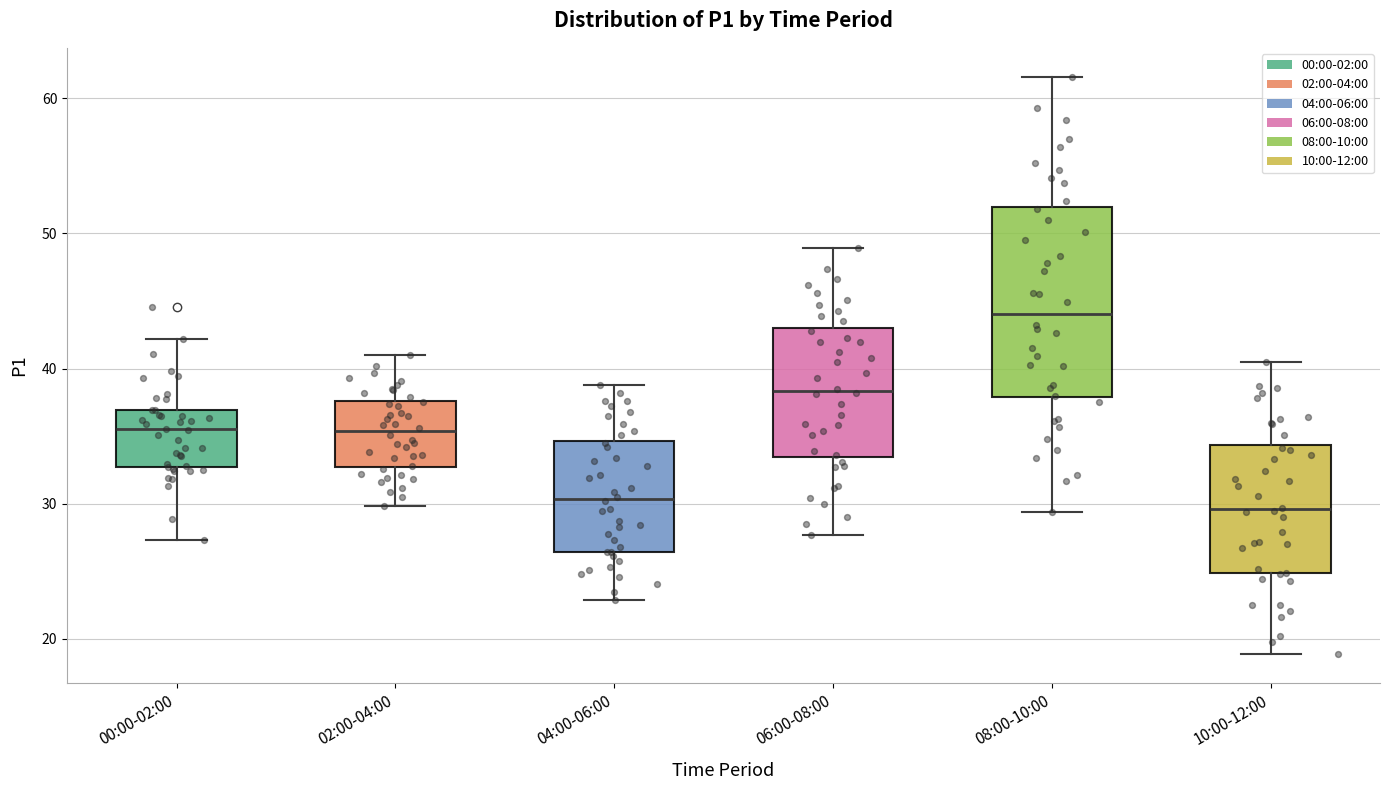

Reading left to right, read every box against the y-axis: the position of its median line, the range the box covers, and the ends of its whiskers. The values are not printed on the chart, so give them approximately, as read against the axis.

00:00-02:00: median 36, box 33 to 37, whiskers 27 to 42
02:00-04:00: median 35, box 33 to 38, whiskers 30 to 41
04:00-06:00: median 30, box 26 to 35, whiskers 23 to 39
06:00-08:00: median 38, box 33 to 43, whiskers 28 to 49
08:00-10:00: median 44, box 38 to 52, whiskers 29 to 62
10:00-12:00: median 30, box 25 to 34, whiskers 19 to 41